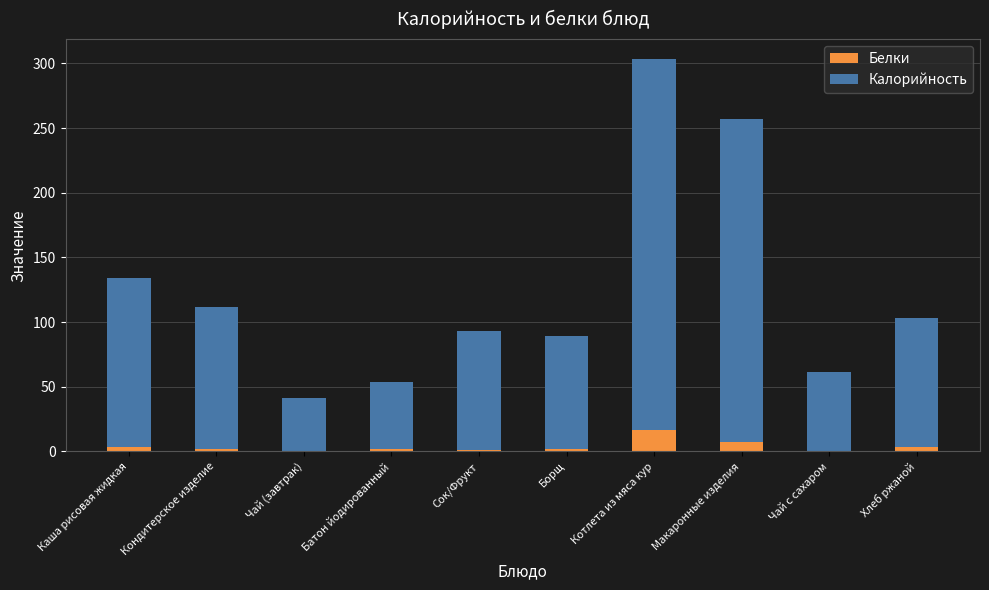

At which category is the sum across all series the highest?

Котлета из мяса кур